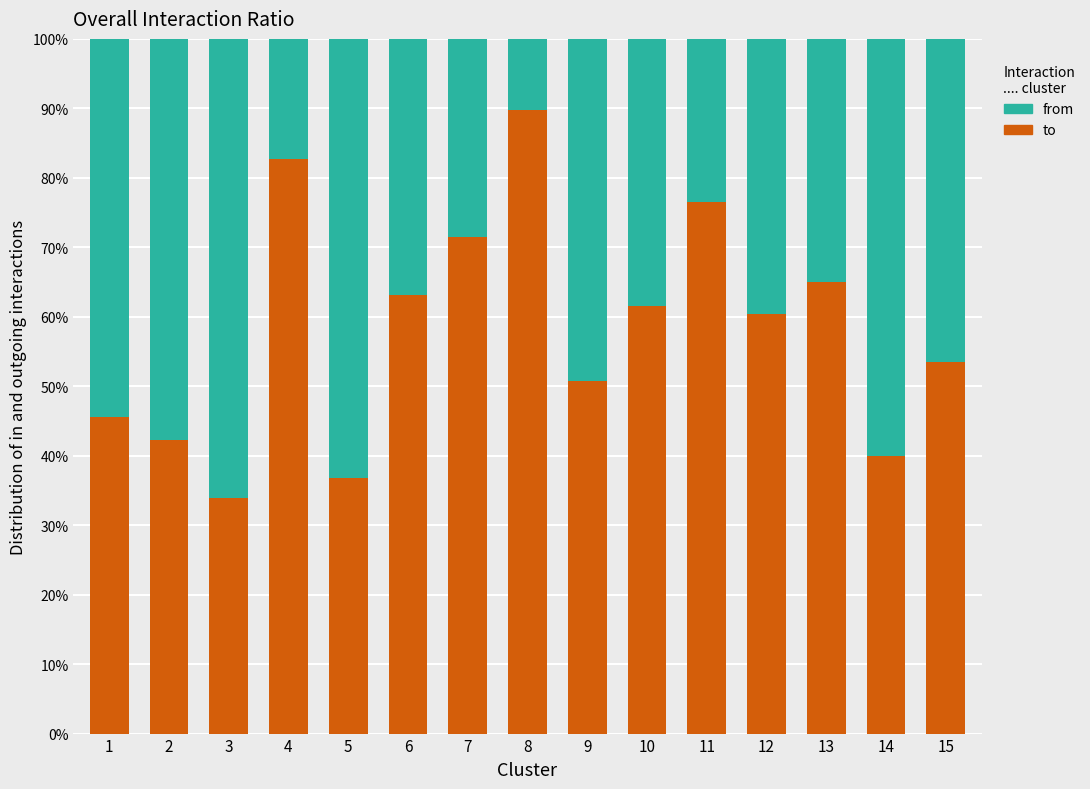

What is the total value across all series at 8?

100.0